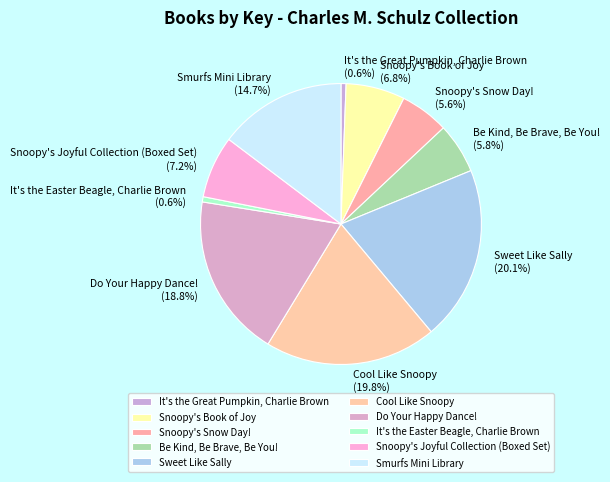

Is Be Kind, Be Brave, Be You! the majority of the pie?

No